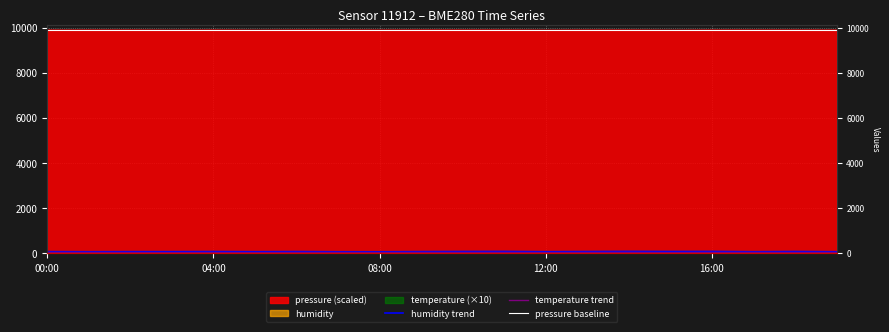

True or false: temperature trend and humidity trend intersect in this chart.

False